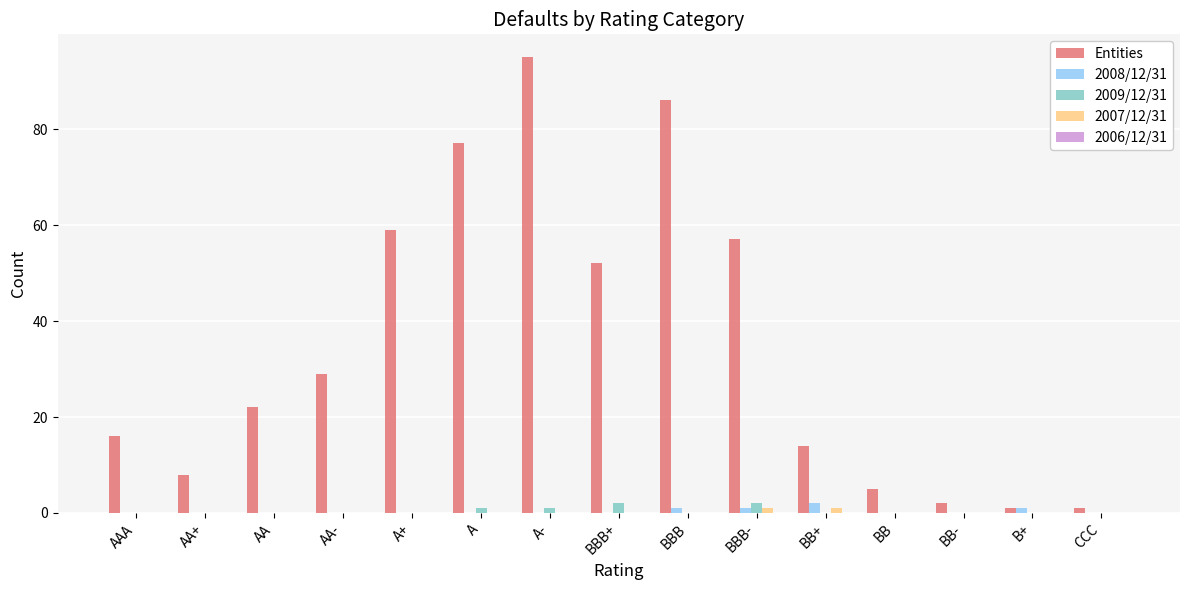

At which category is the sum across all series the highest?

A-